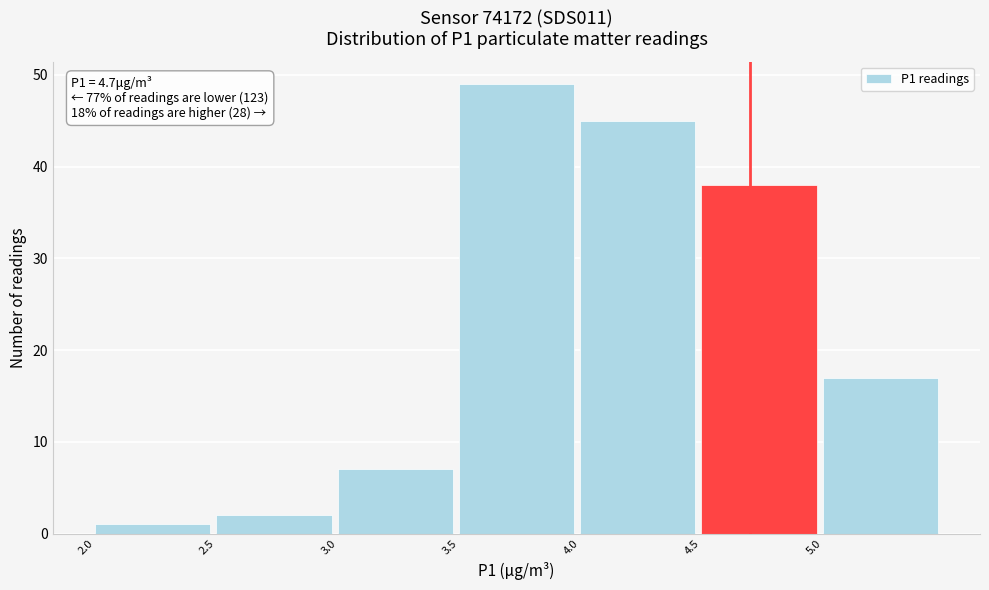

Over which range of the x-axis is the bar tallest?

3.5 to 4.0